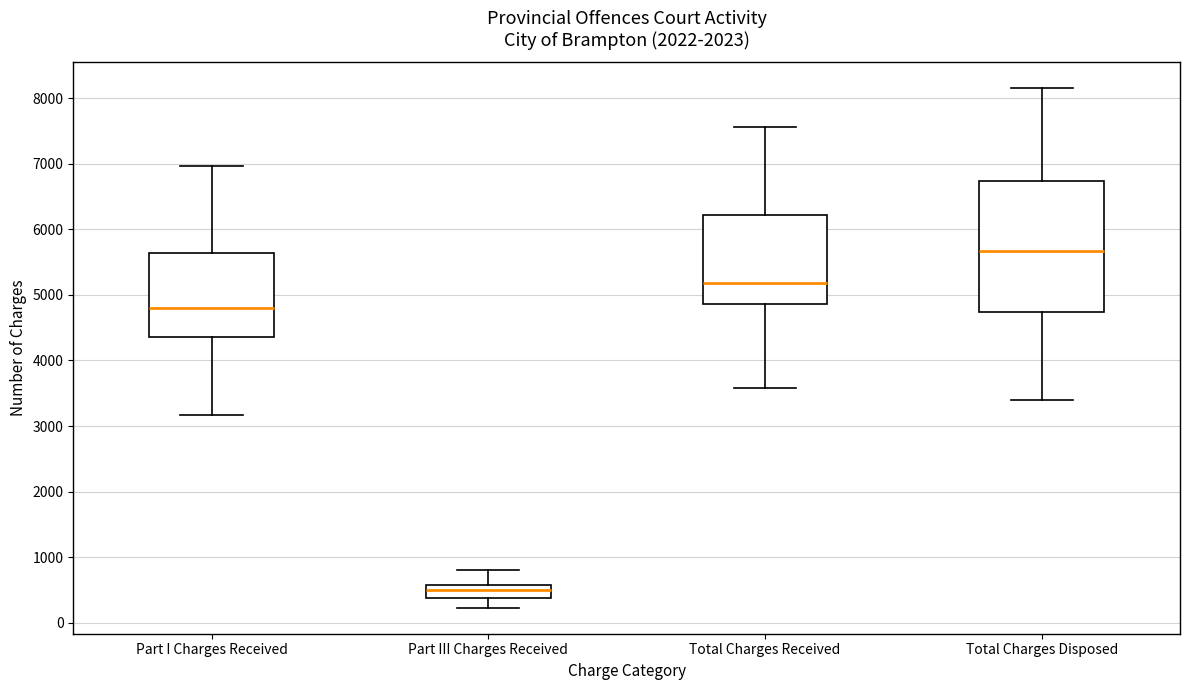

Which box has the highest median line?

Total Charges Disposed